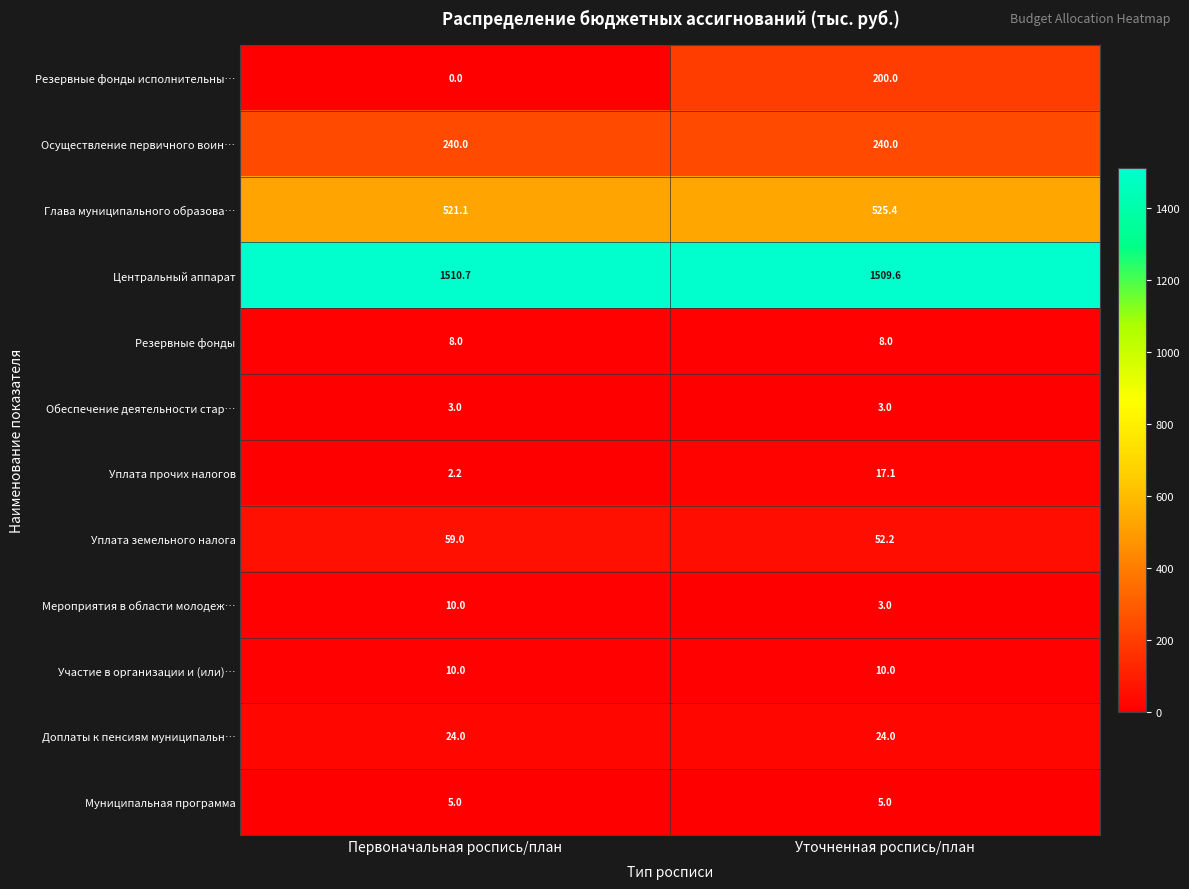

Which series has the largest total across all categories?

Центральный аппарат